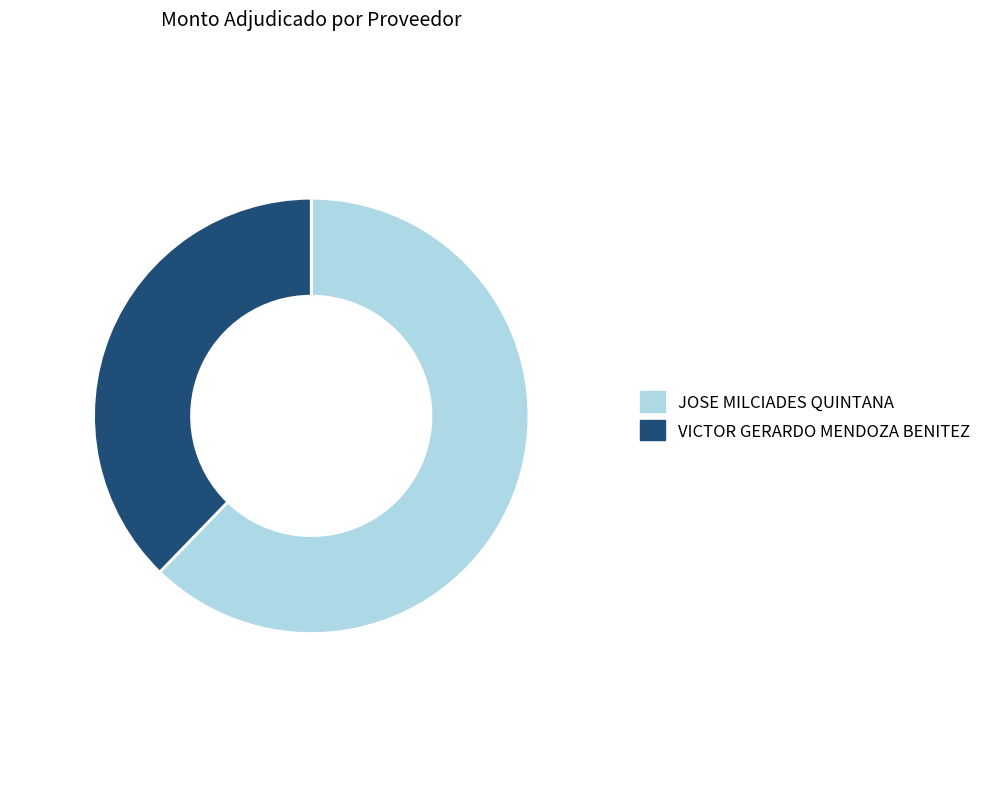

Which has a higher value, VICTOR GERARDO MENDOZA BENITEZ or JOSE MILCIADES QUINTANA?

JOSE MILCIADES QUINTANA